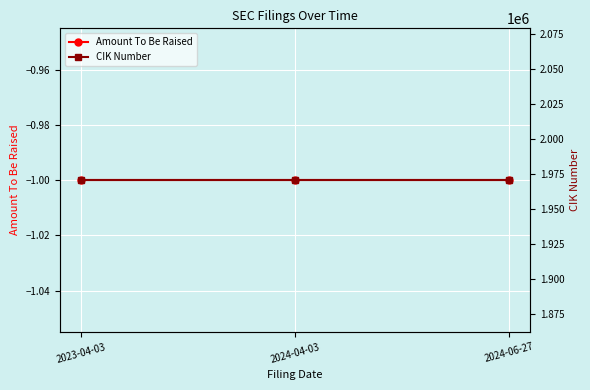

List the series in order of their overall mean, lowest first.

Amount To Be Raised, CIK Number